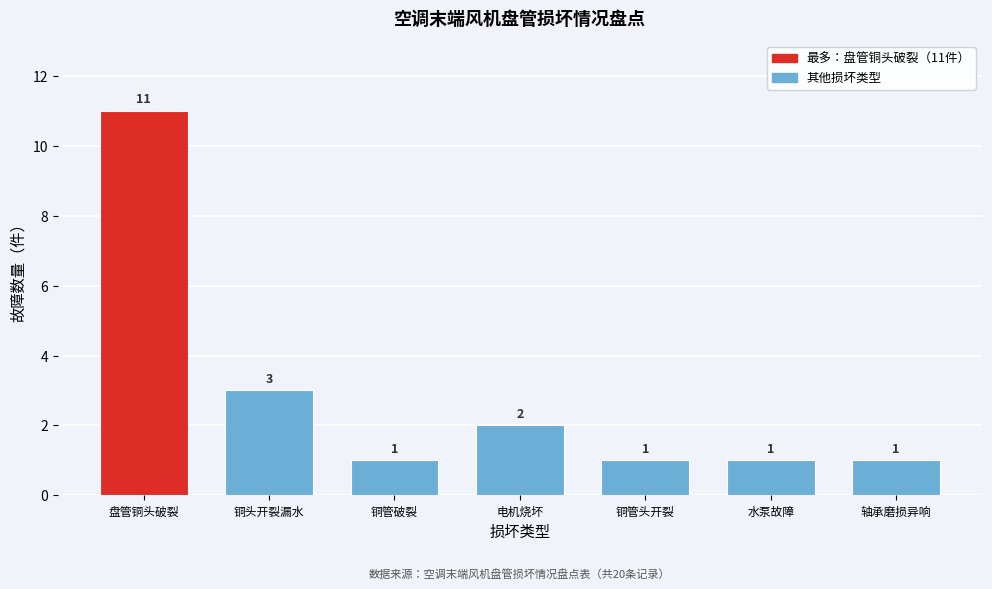

Reading left to right, transcribe all the data shown in this chart.

11	3	1	2	1	1	1